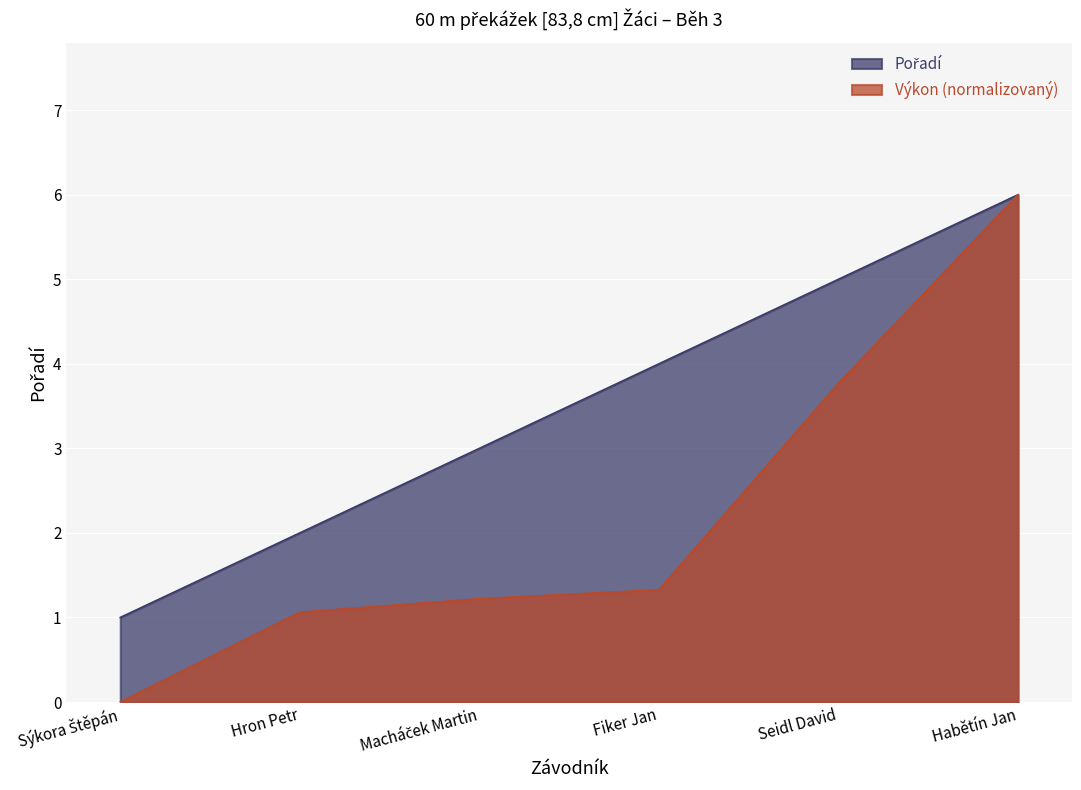

How many data points in Pořadí are less than 4?

3